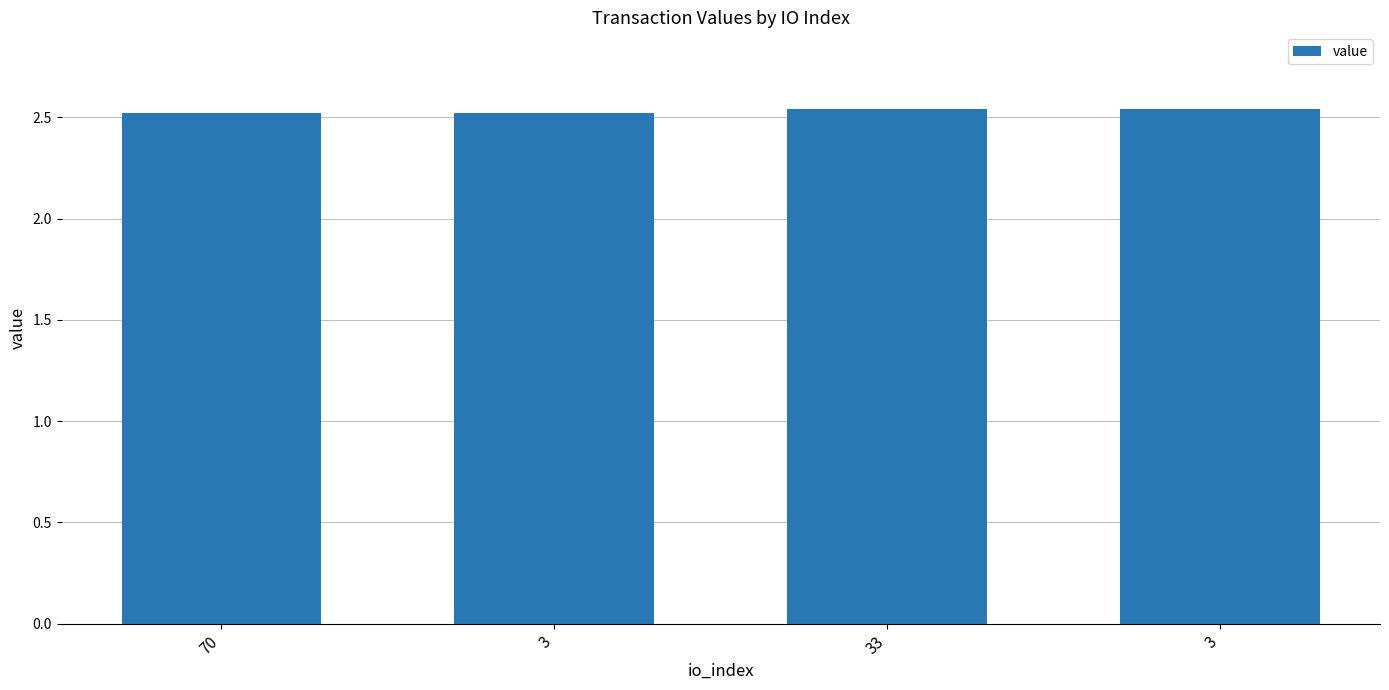

How many values are between 2 and 3?

4